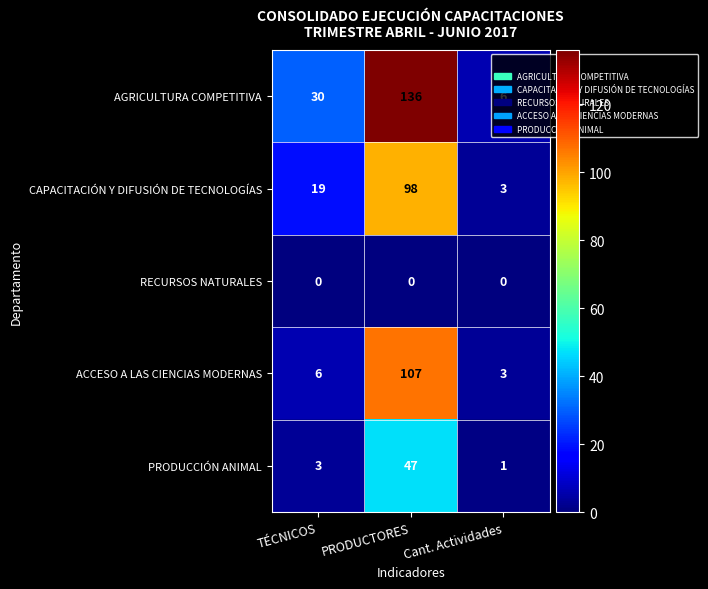

At which label is AGRICULTURA COMPETITIVA closest to 71?

TÉCNICOS